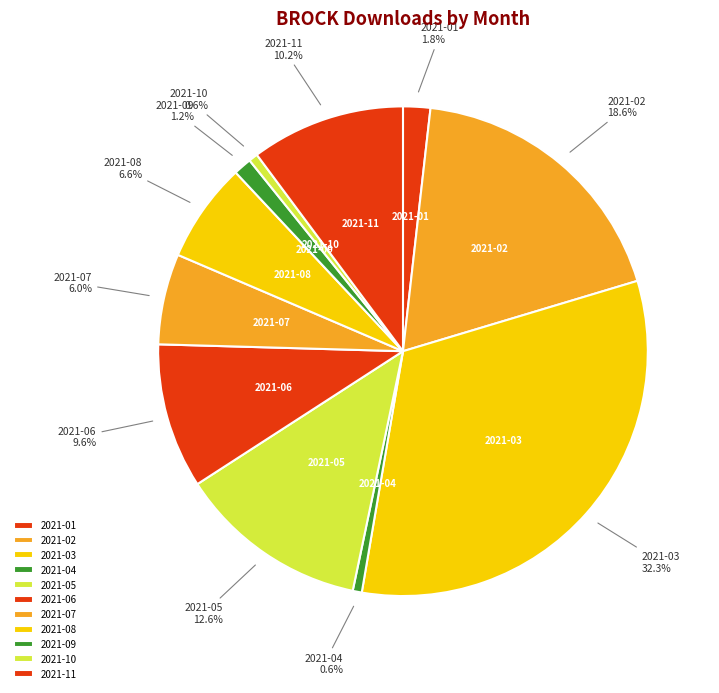

How many segments does this pie chart have?

11